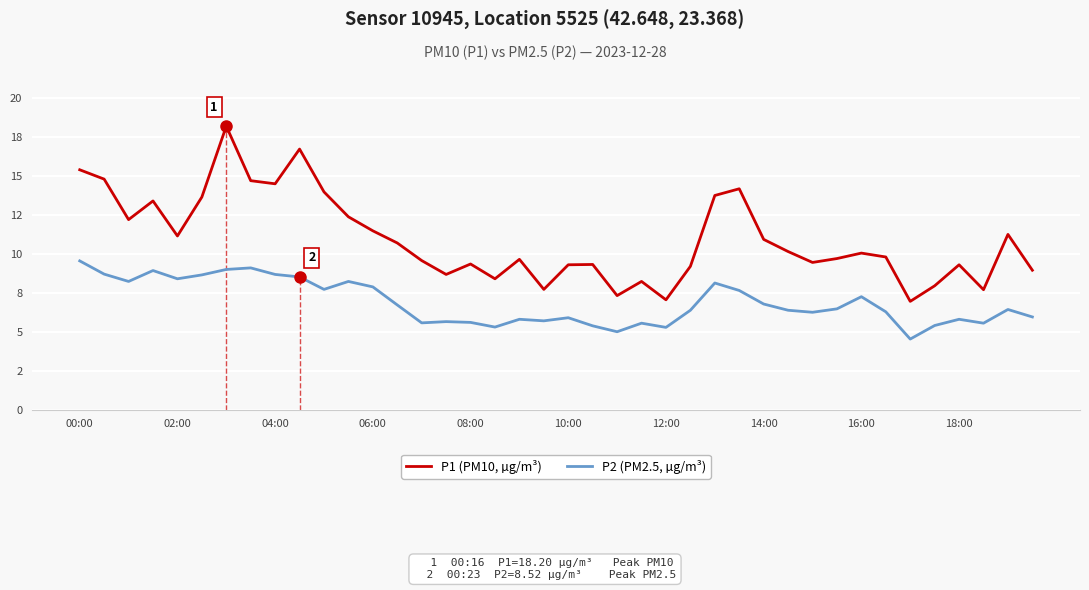

How many lines are shown in the chart?

2